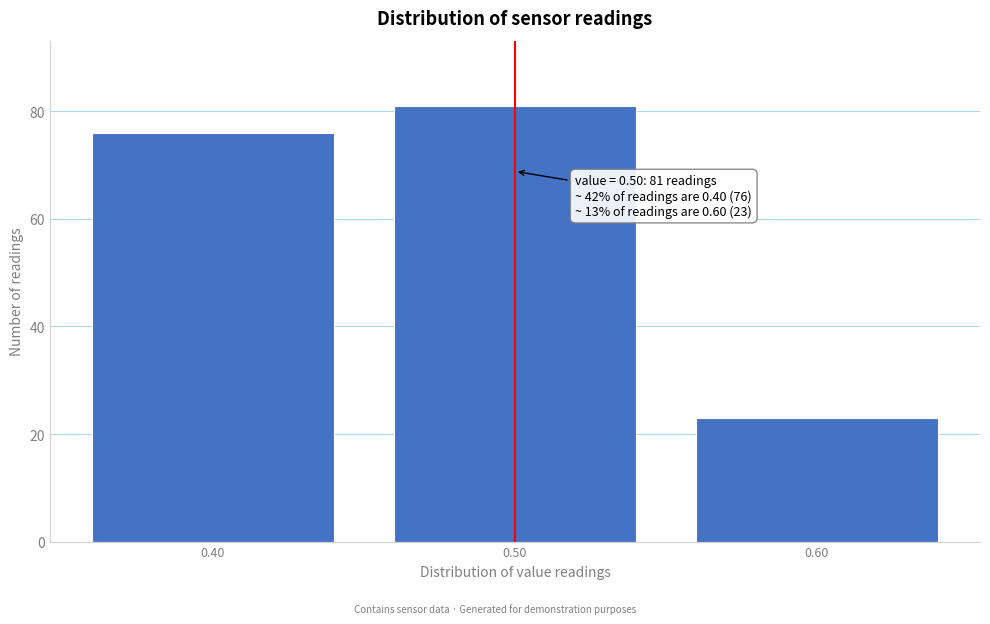

Reading left to right, what are all the values shown in this chart?

0.40=76	0.50=81	0.60=23